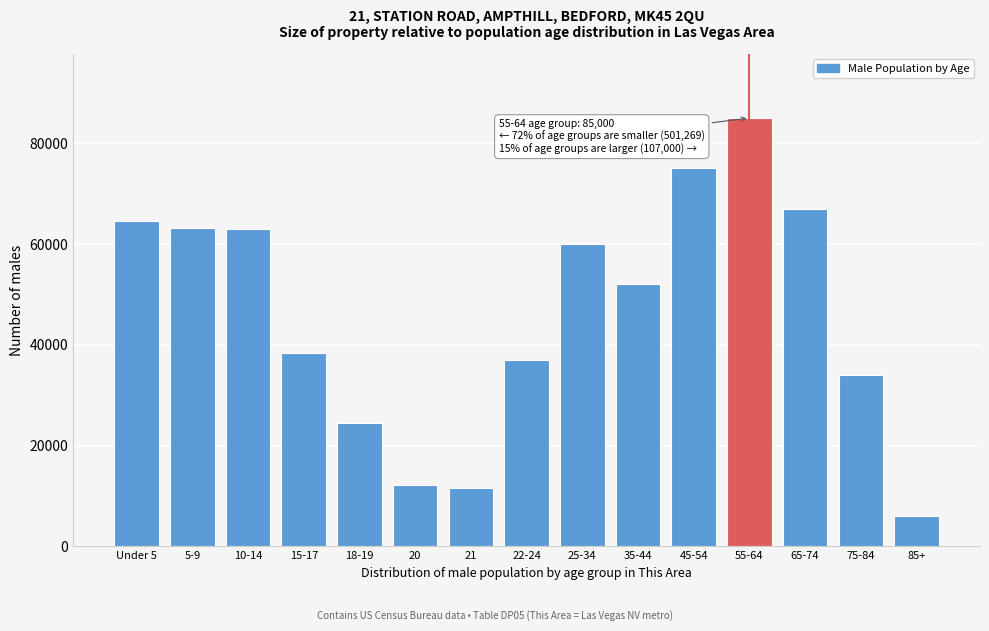

What is the change in value from 5-9 to 15-17?

-24896